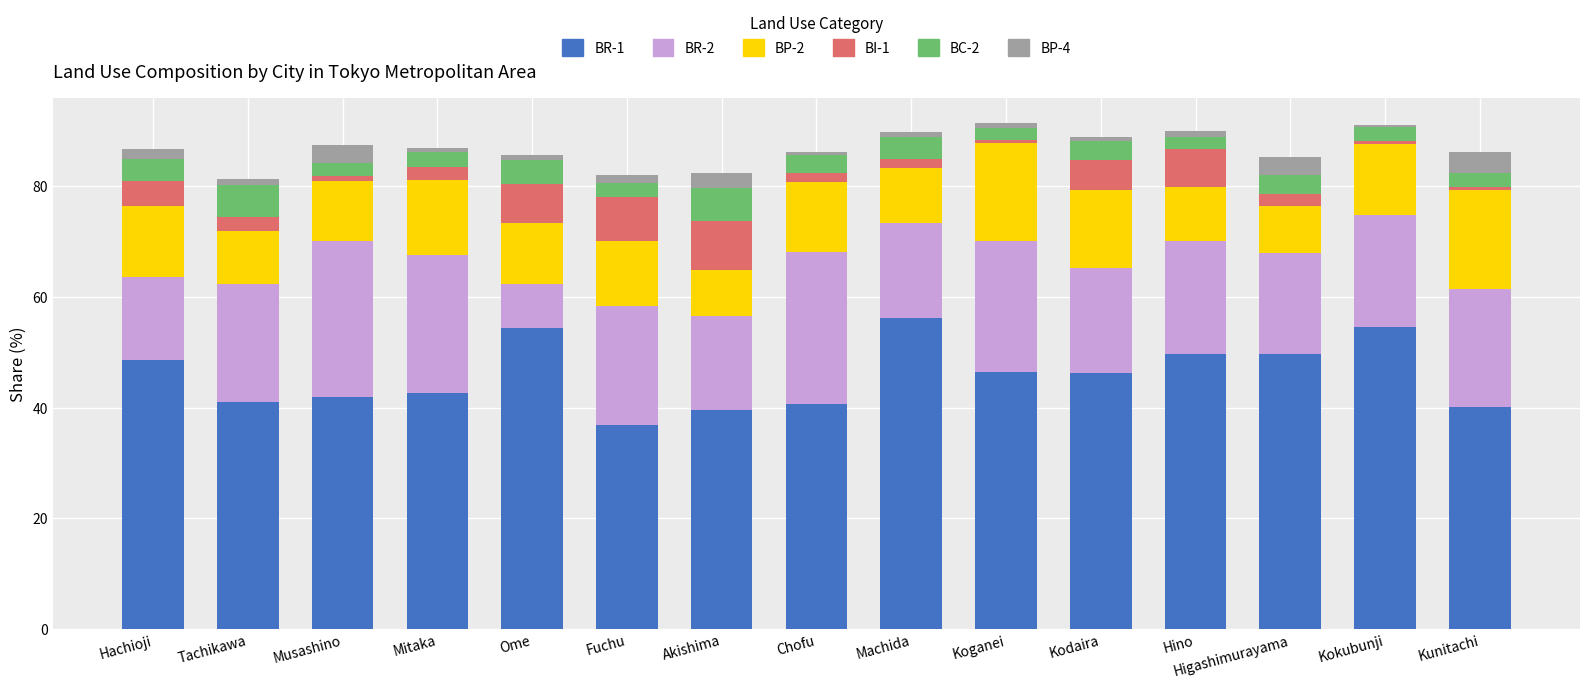

What is the total value across all series at Akishima?

82.5